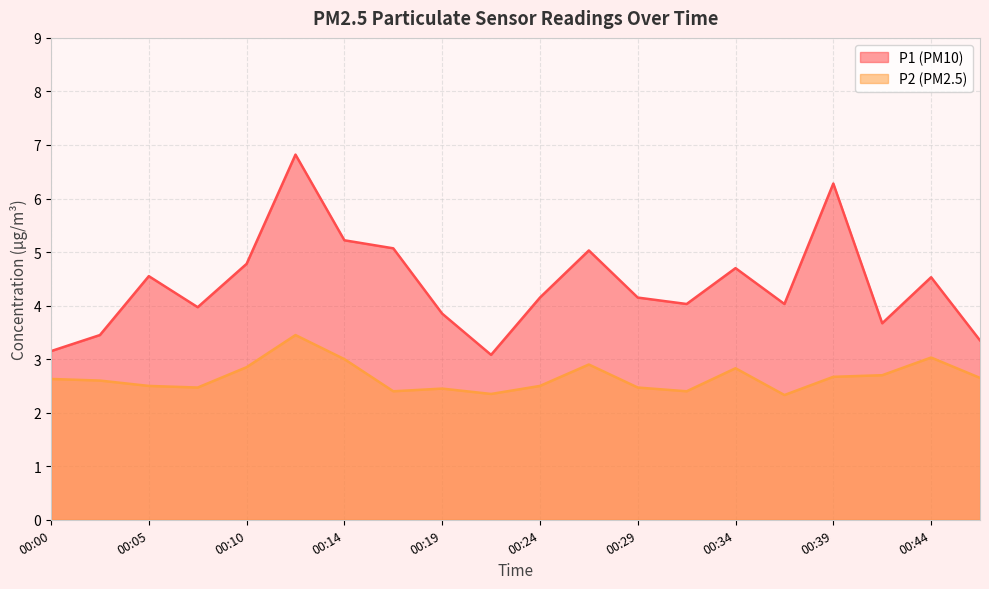

Where is P2 nearest to the value 2?

00:36